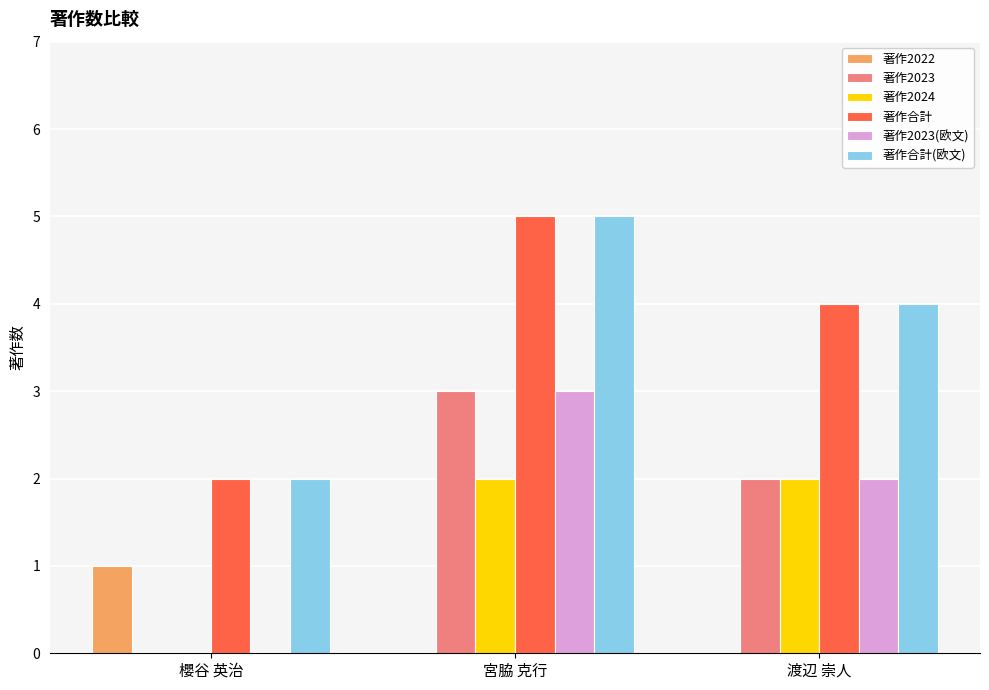

How many series are shown in this chart?

6